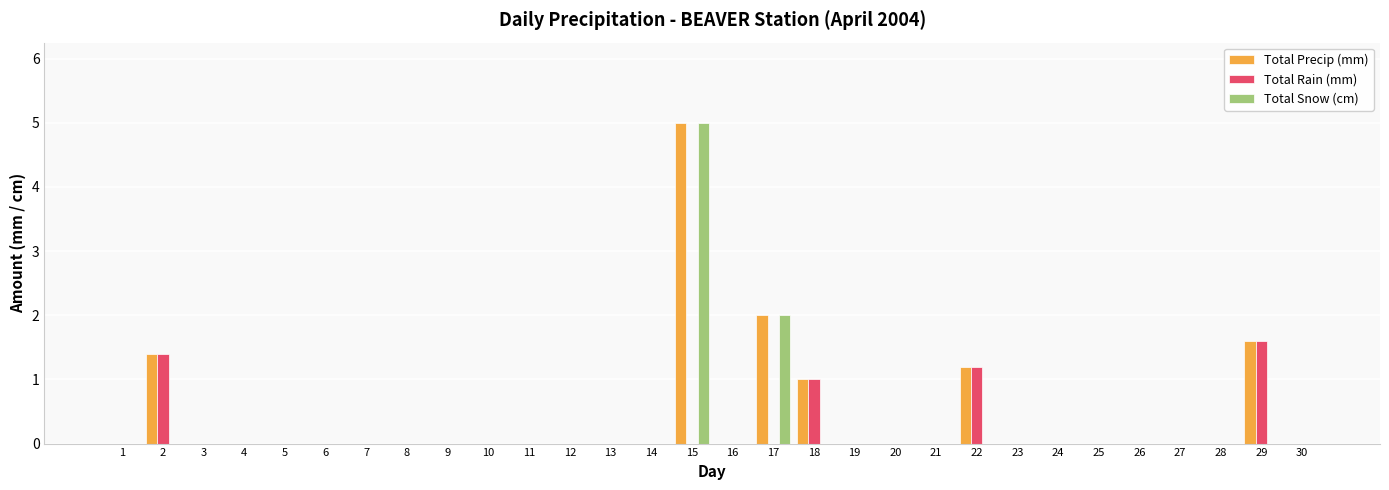

Are the bars horizontal?

No